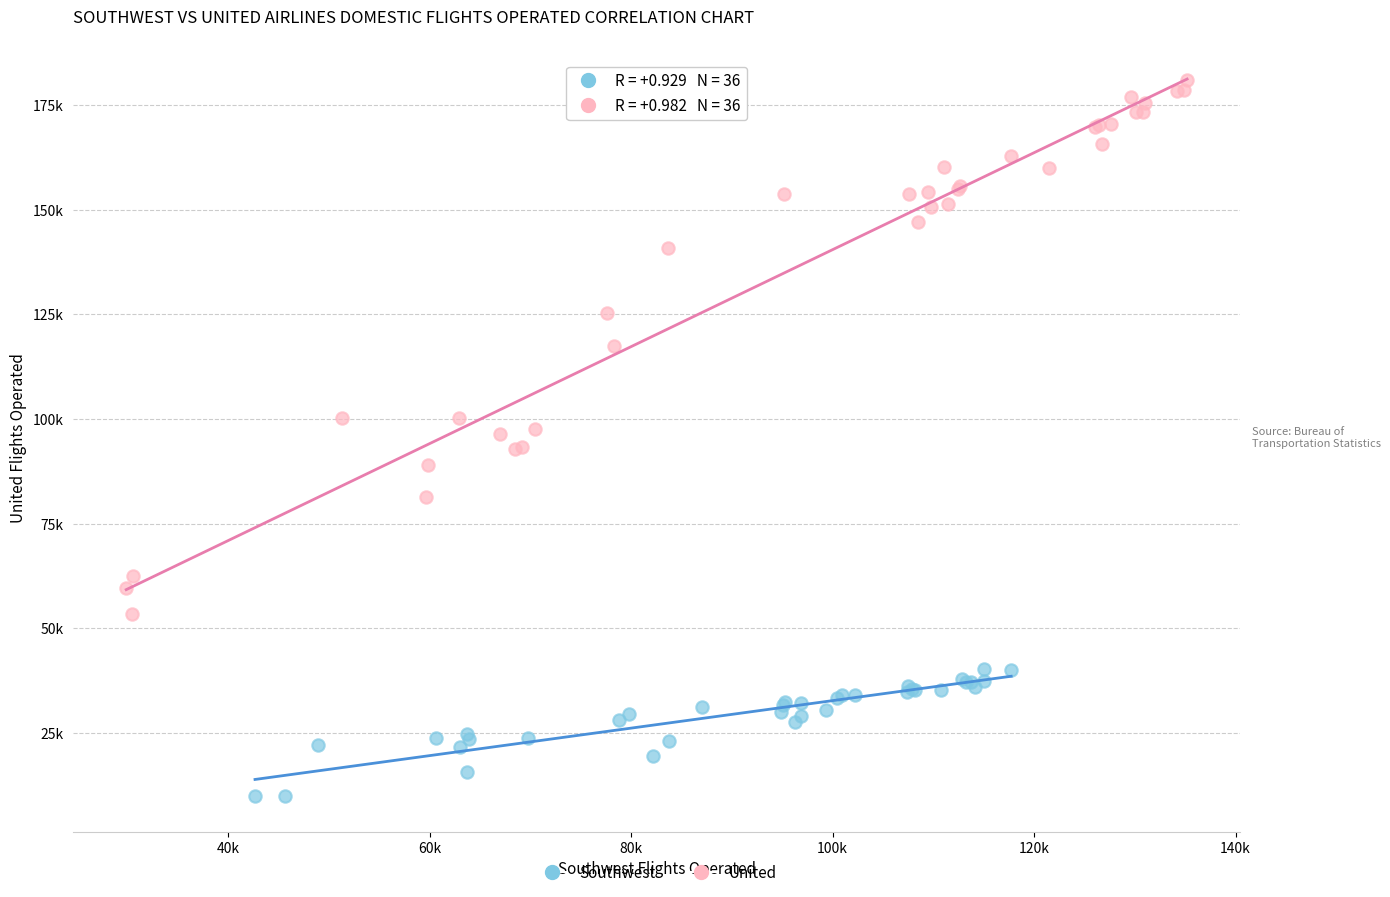

Which series reaches the maximum Y coordinate?

United